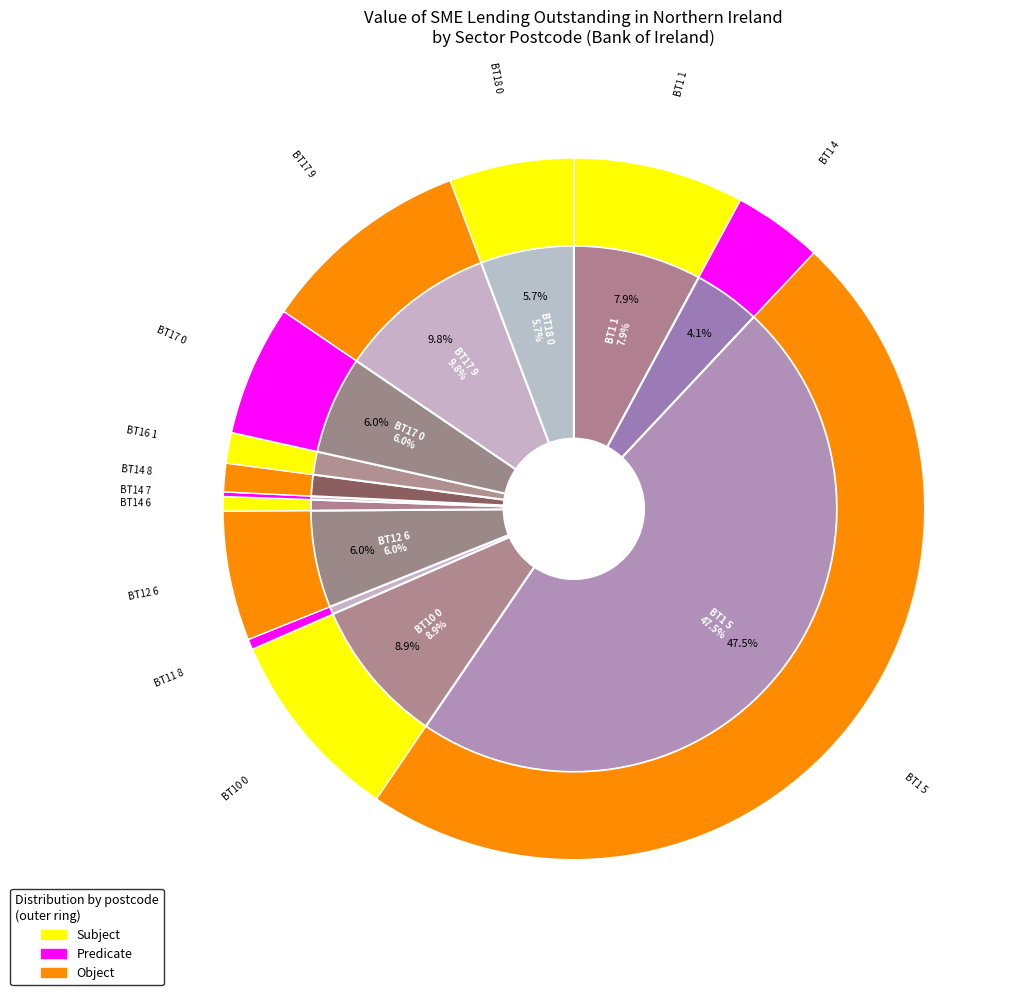

Do BT11 8 and BT1 5 together represent more than half of the pie?

No